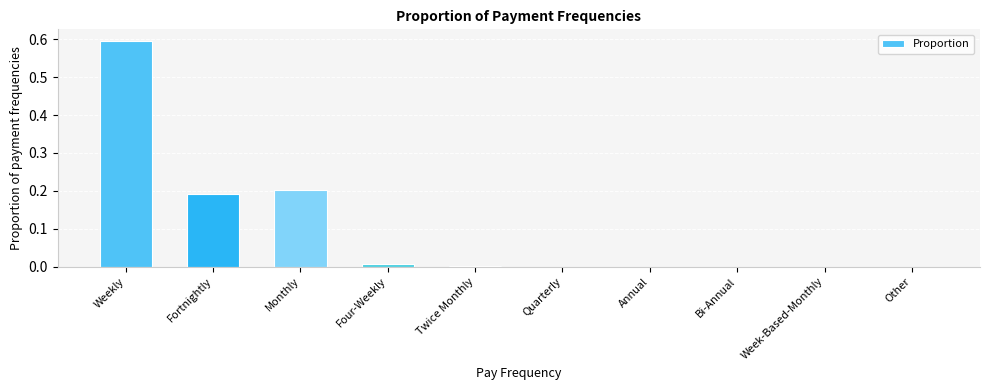

What is the greatest value displayed?

0.6